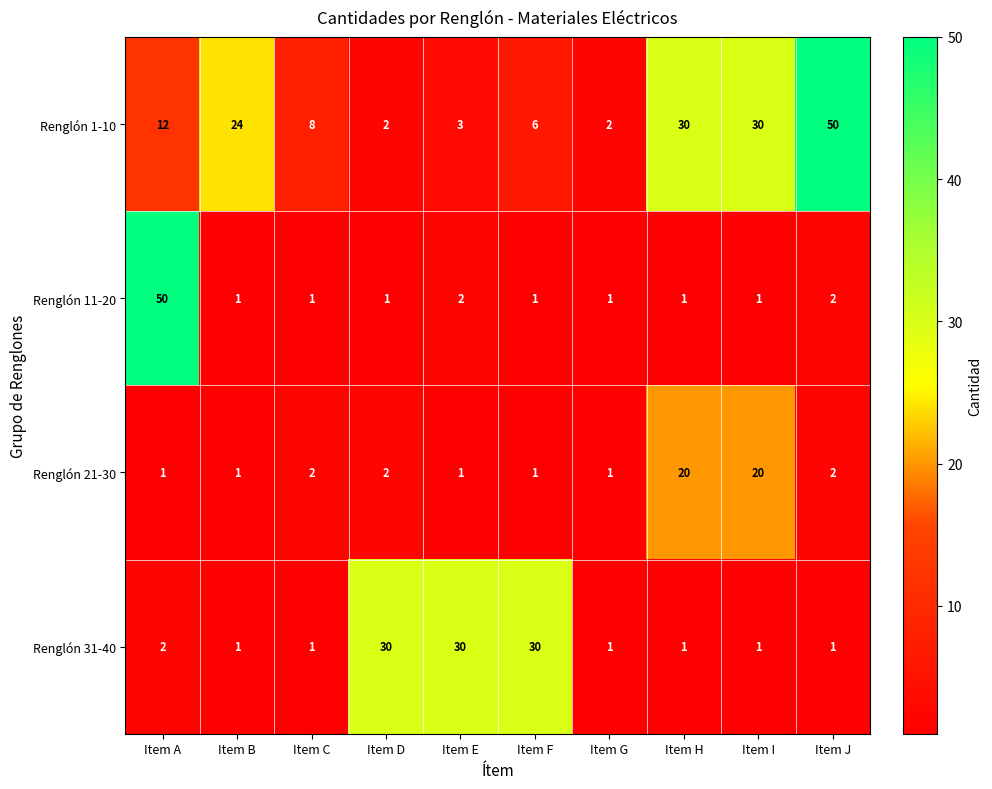

Which series changed the most between Item G and Item J?

Renglón 1-10